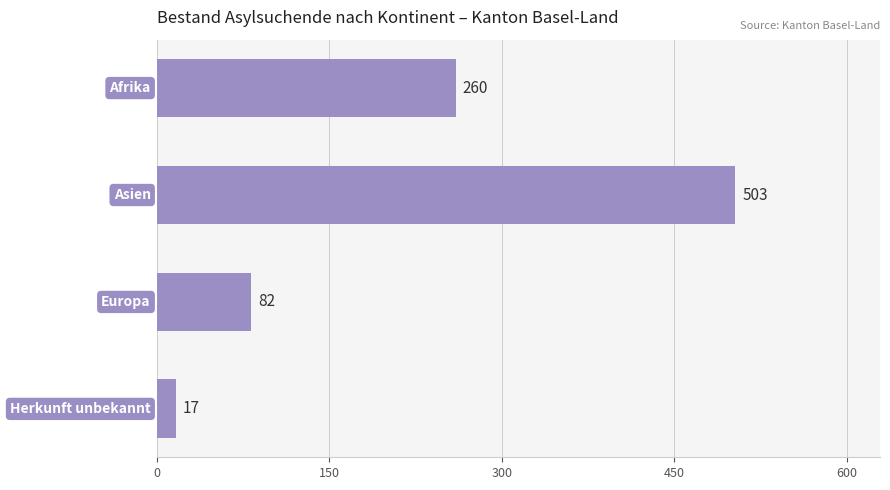

Count the values in the range 82 to 503.

3